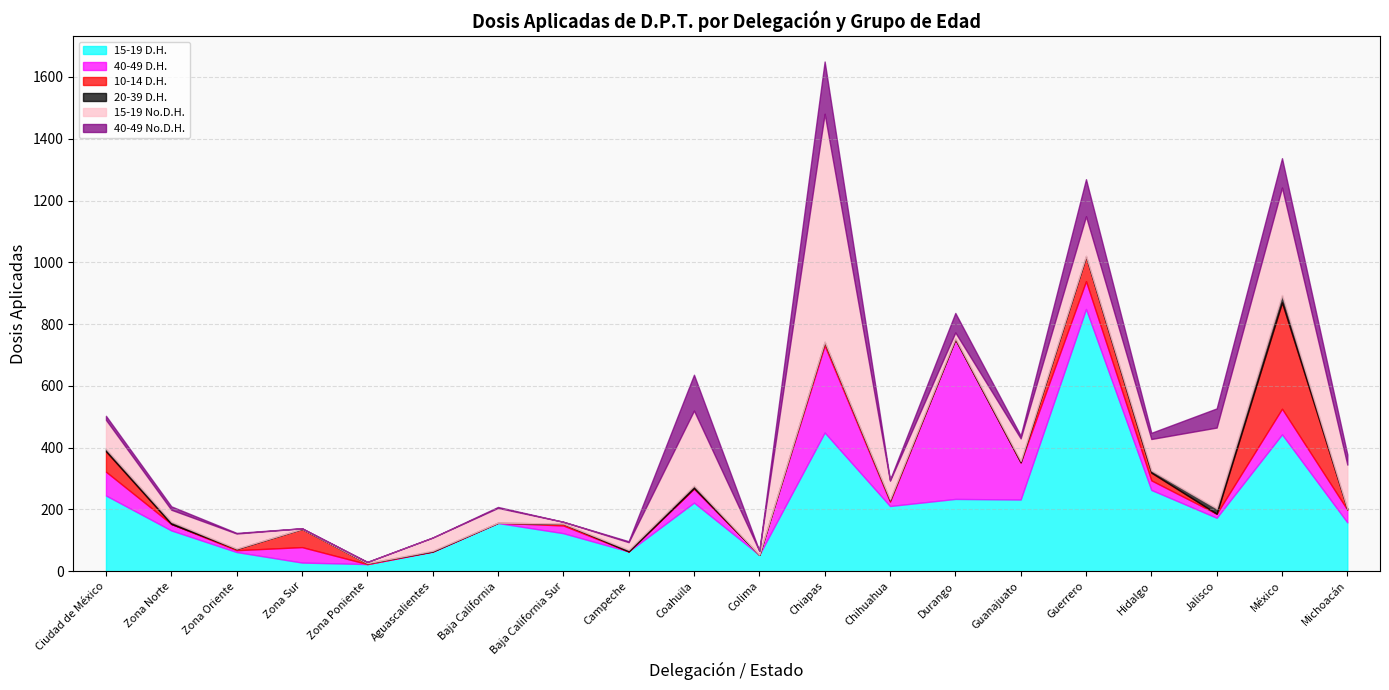

At which category is the sum across all series the highest?

Chiapas